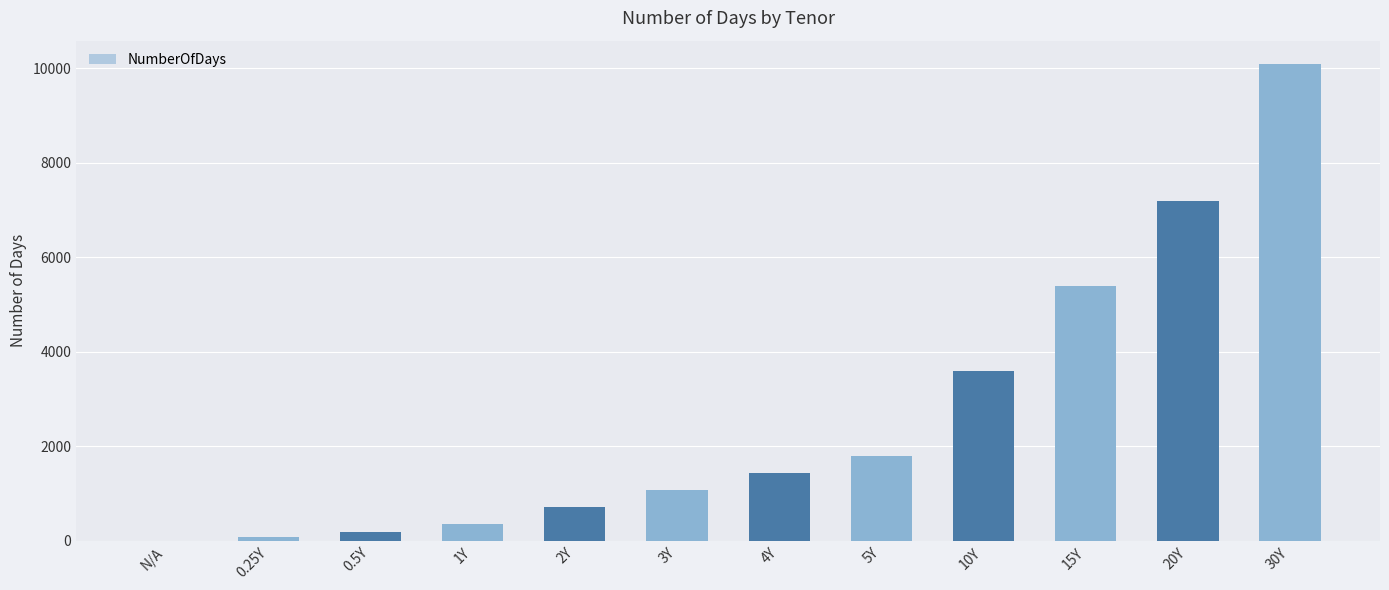

Reading left to right, transcribe all the data shown in this chart.

N/A=0	0.25Y=90	0.5Y=180	1Y=360	2Y=720	3Y=1080	4Y=1440	5Y=1800	10Y=3600	15Y=5400	20Y=7200	30Y=10080